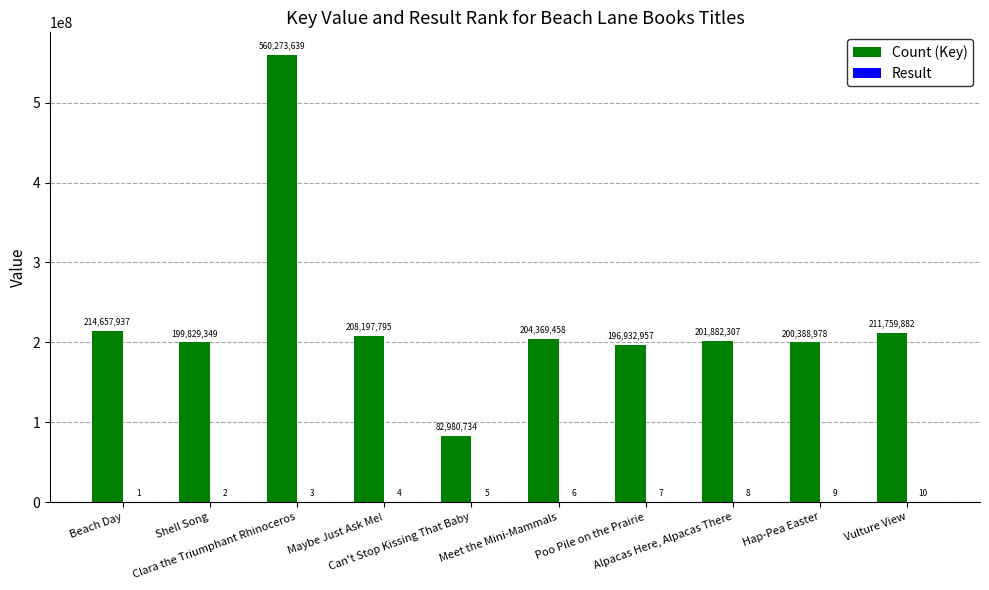

What is the sum of all Count (Key) values?

2281273036